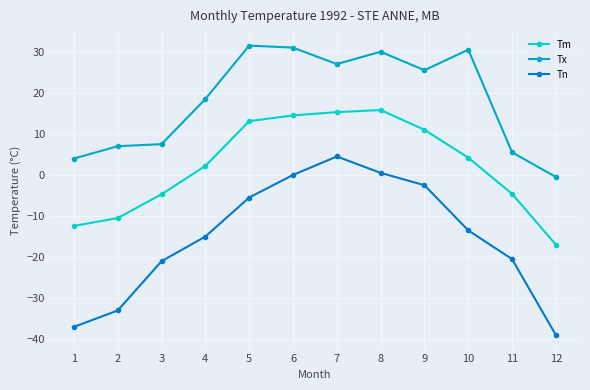

Which series has the largest total across all categories?

Tx